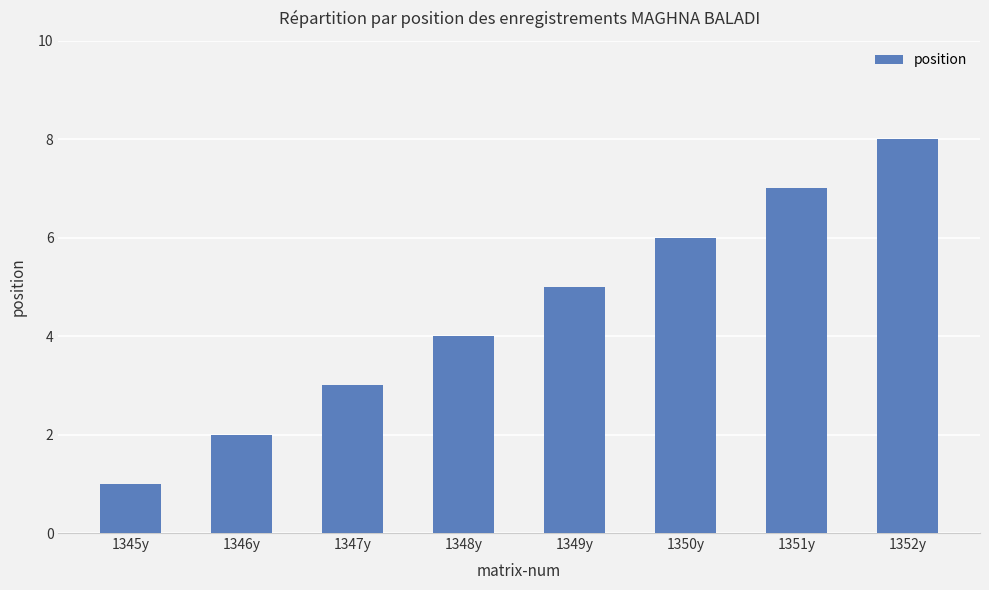

Rank the categories by value from lowest to highest.

1345y, 1346y, 1347y, 1348y, 1349y, 1350y, 1351y, 1352y